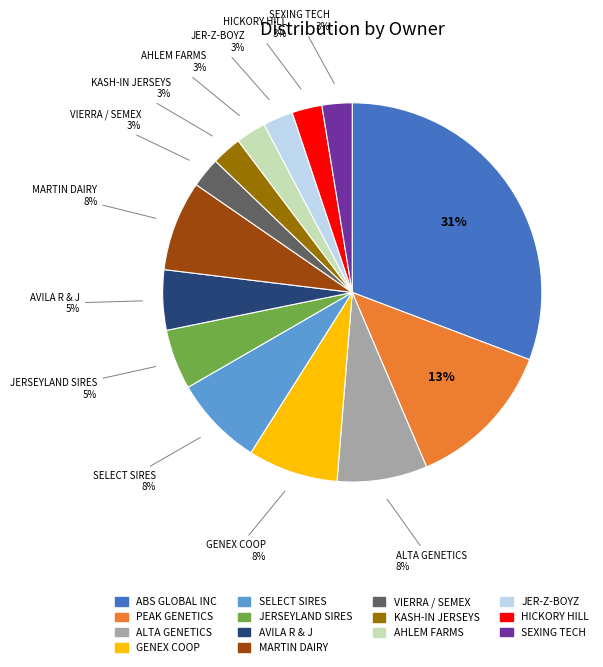

To the nearest percent, what is the average slice percentage?

7%